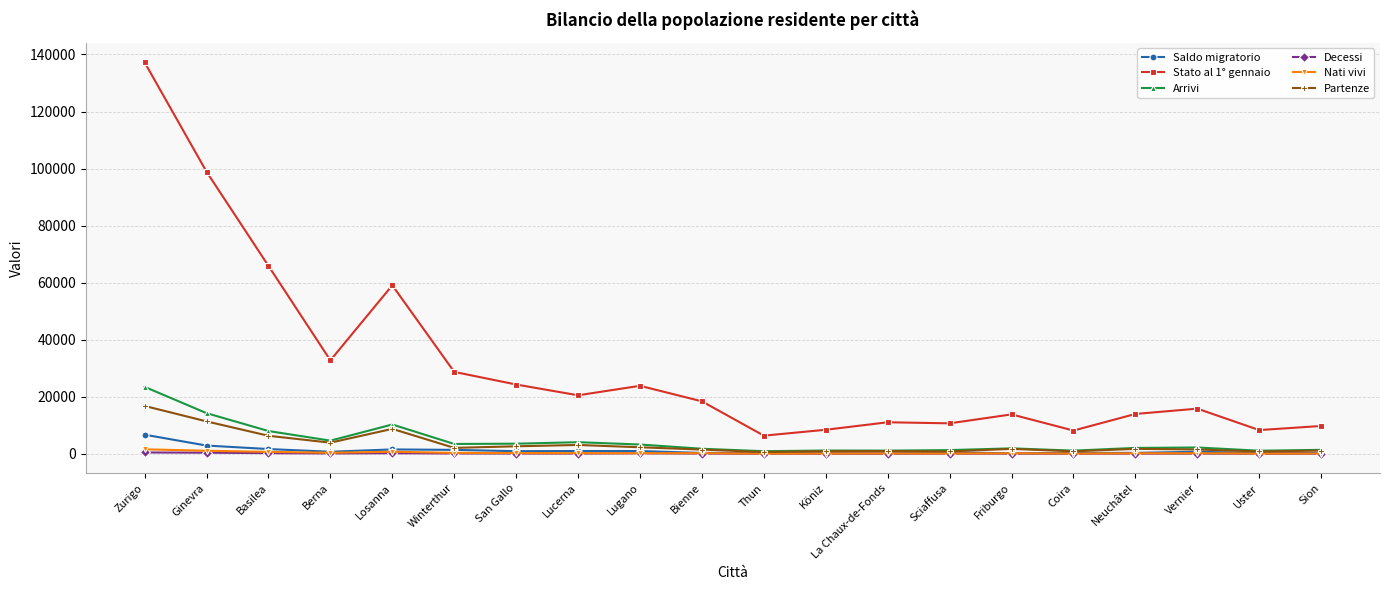

At which category does the chart reach its peak across all series?

Zurigo